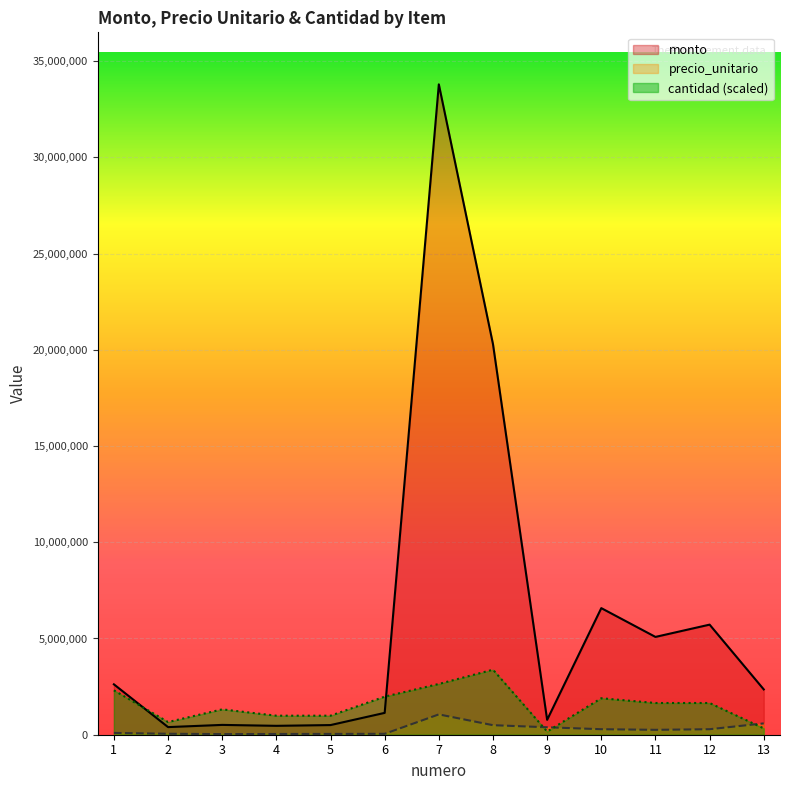

Which series has the largest total across all categories?

monto